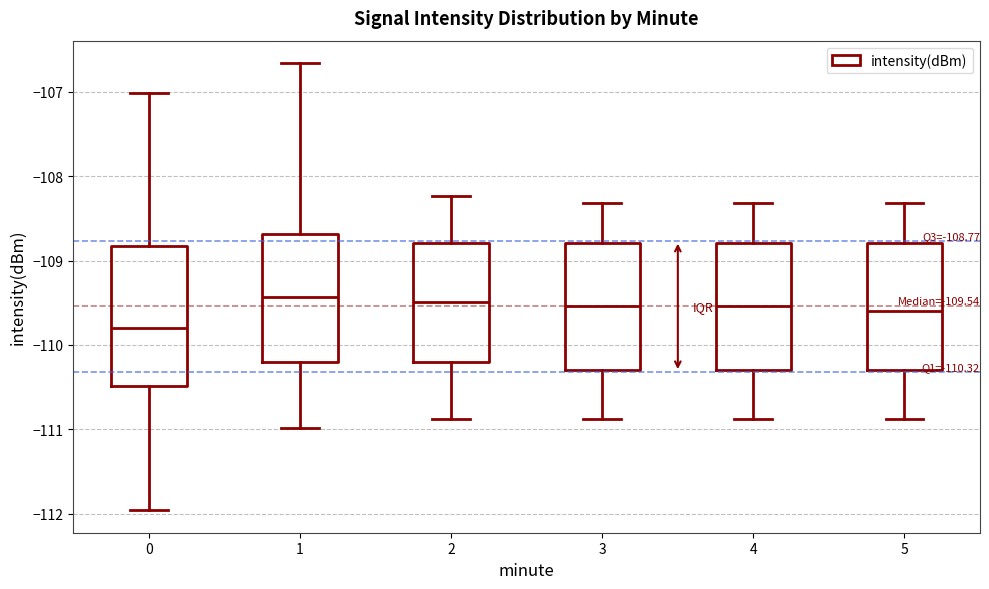

Comparing the boxes themselves (not the whiskers), which one is the tallest?

0